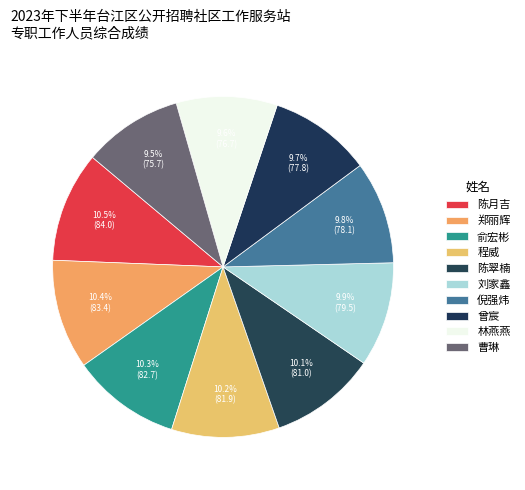

Rank the categories by value from highest to lowest.

陈月吉, 郑丽辉, 俞宏彬, 程威, 陈翠楠, 刘家鑫, 倪强炜, 曾宸, 林燕燕, 曹琳